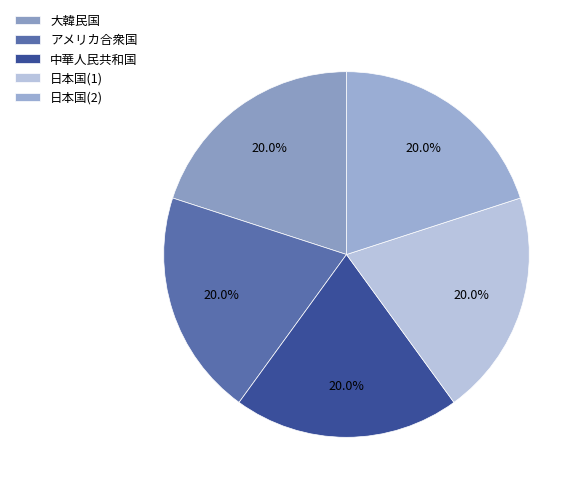

Is 大韓民国 the majority of the pie?

No